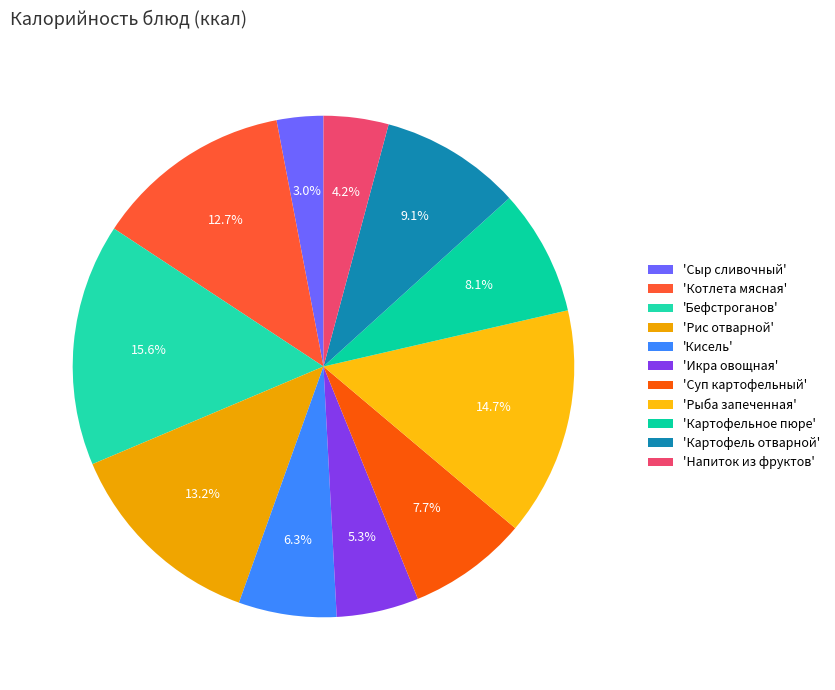

How many segments does this pie chart have?

11